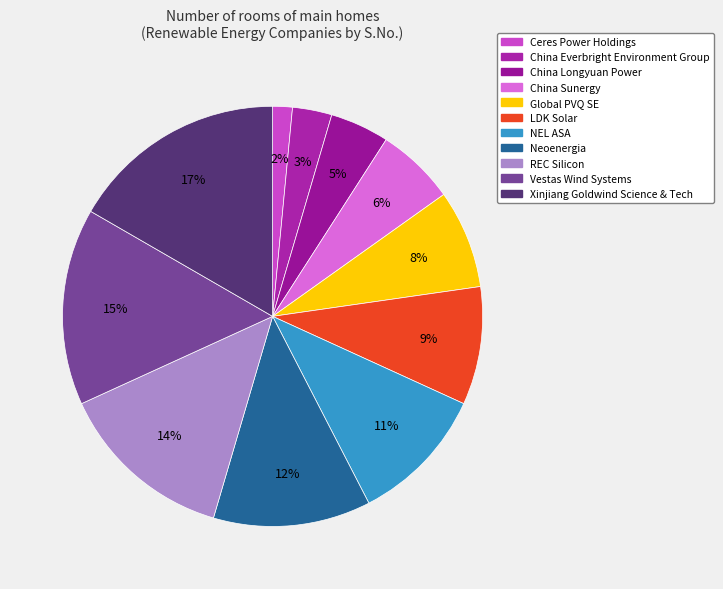

Does China Everbright Environment Group represent more than half of the total?

No